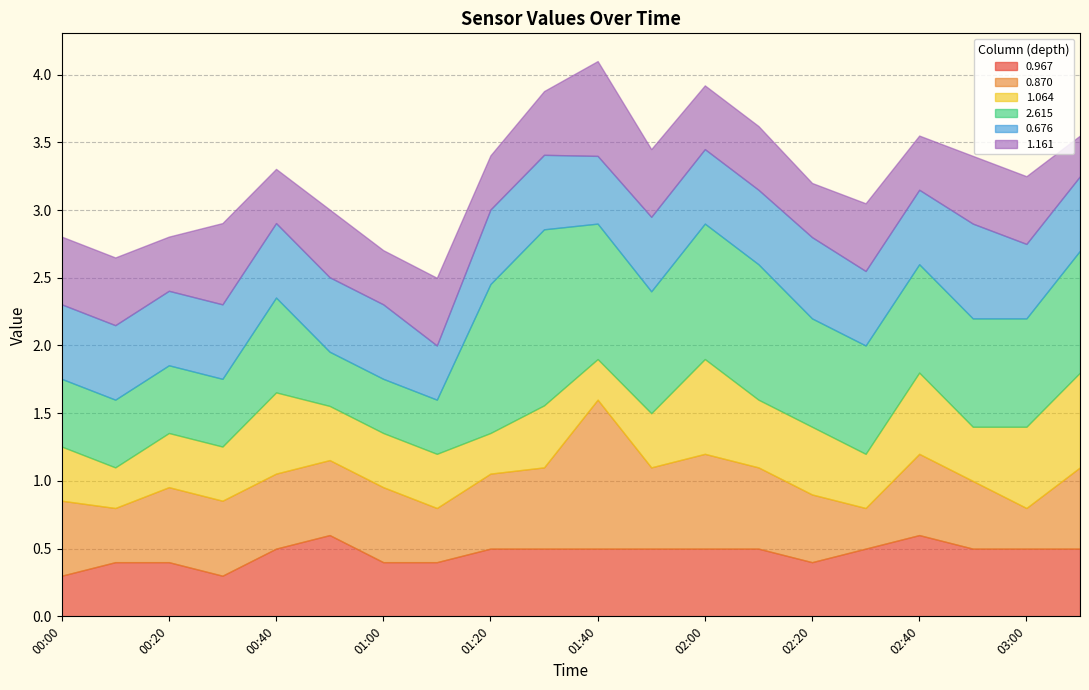

The 0.967 series shows 0.3 at 01:20. True or false?

False